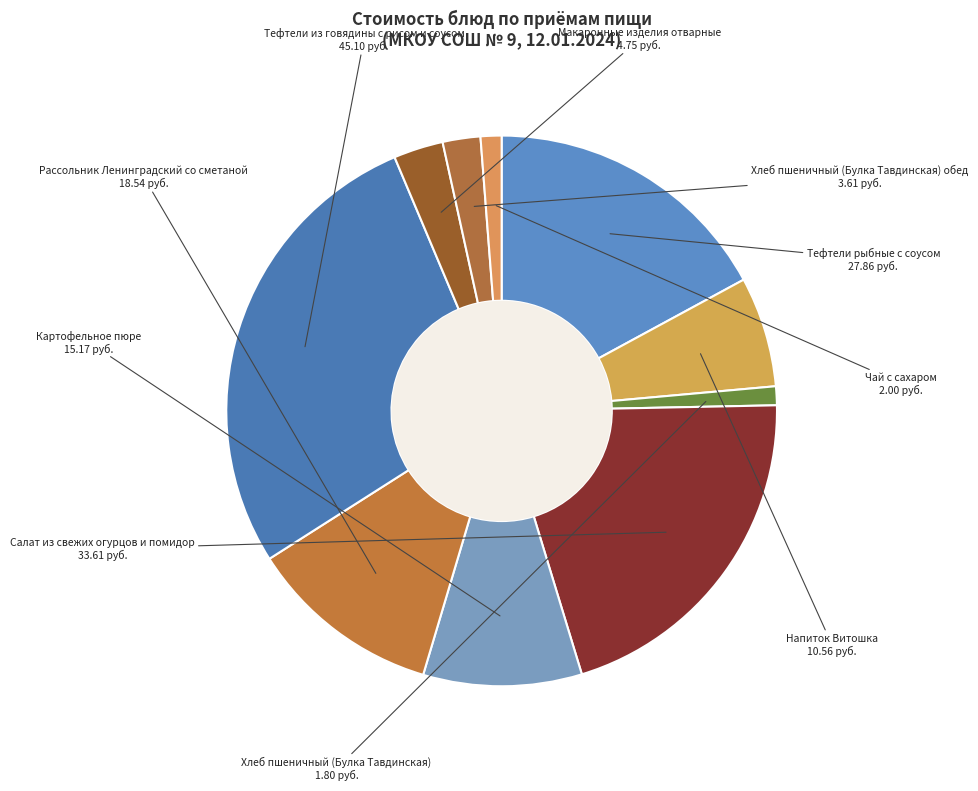

How many segments does this pie chart have?

10